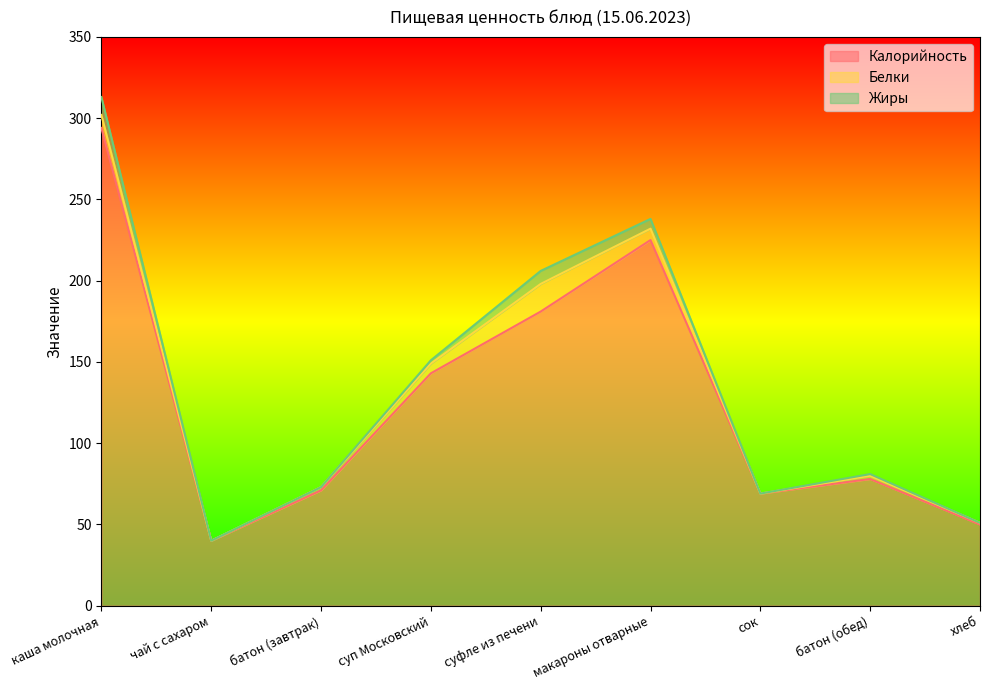

What is the maximum value for Белки?

17